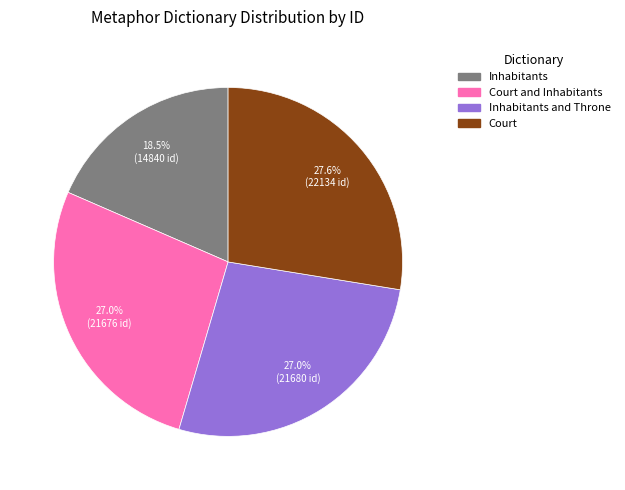

Does any single category account for the majority?

No